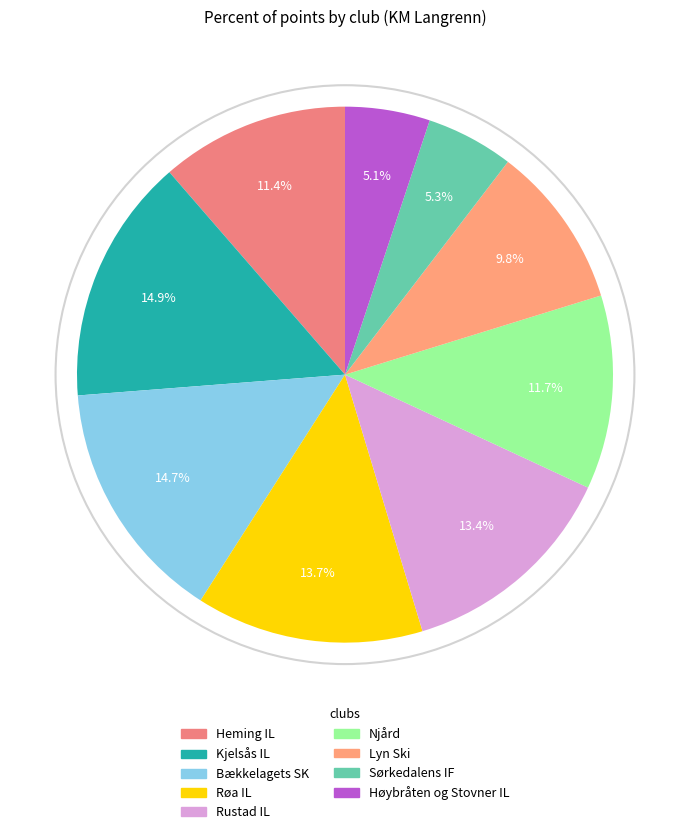

What percentage is the Kjelsås IL slice, to the nearest percent?

15%